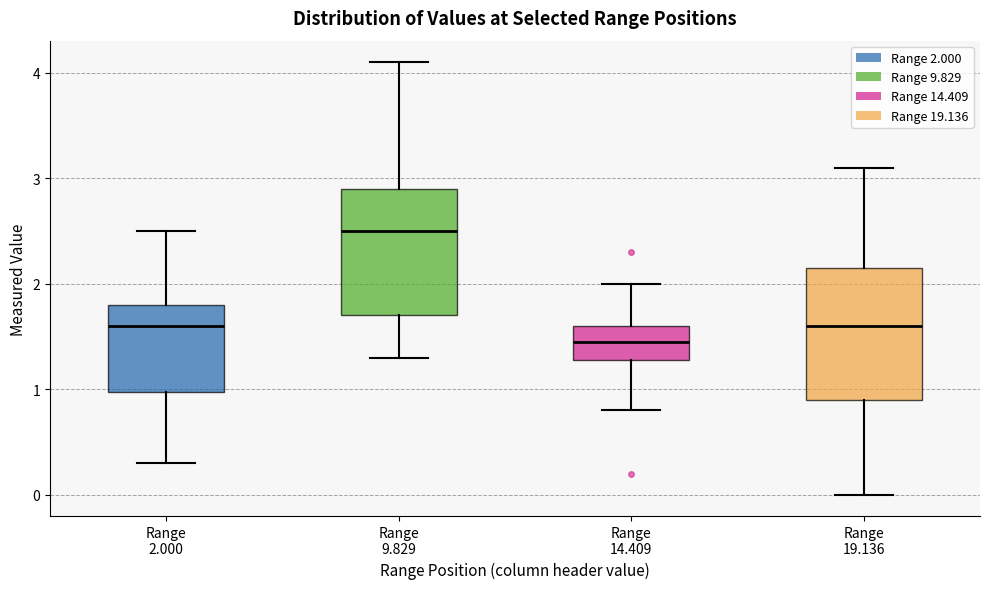

Where is the upper edge of the box for Range 14.409 on the y-axis? The values are not printed on the chart, so give them approximately, as read against the axis.

1.6